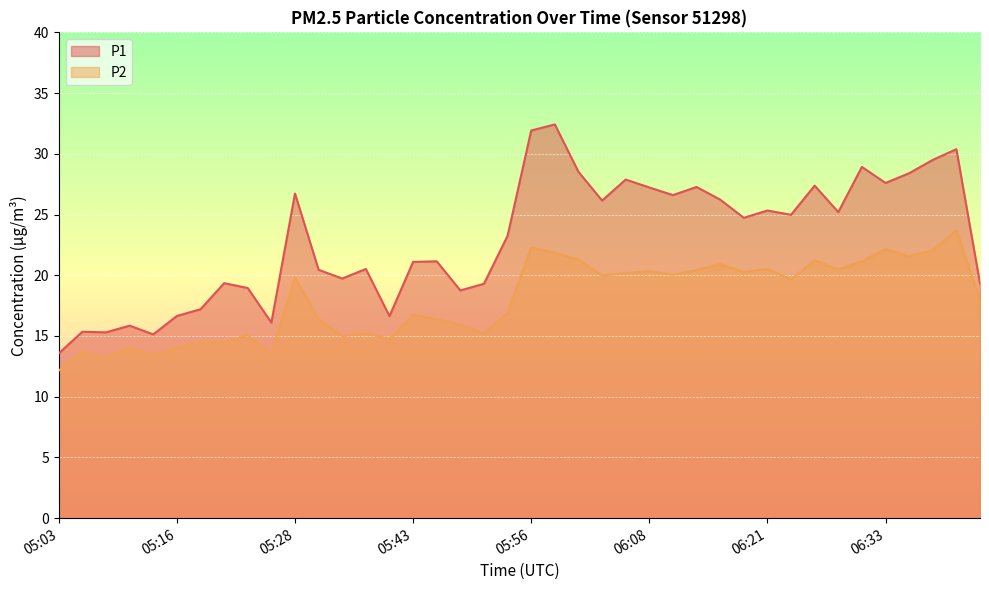

At which category does P1 reach its first local peak?

05:06